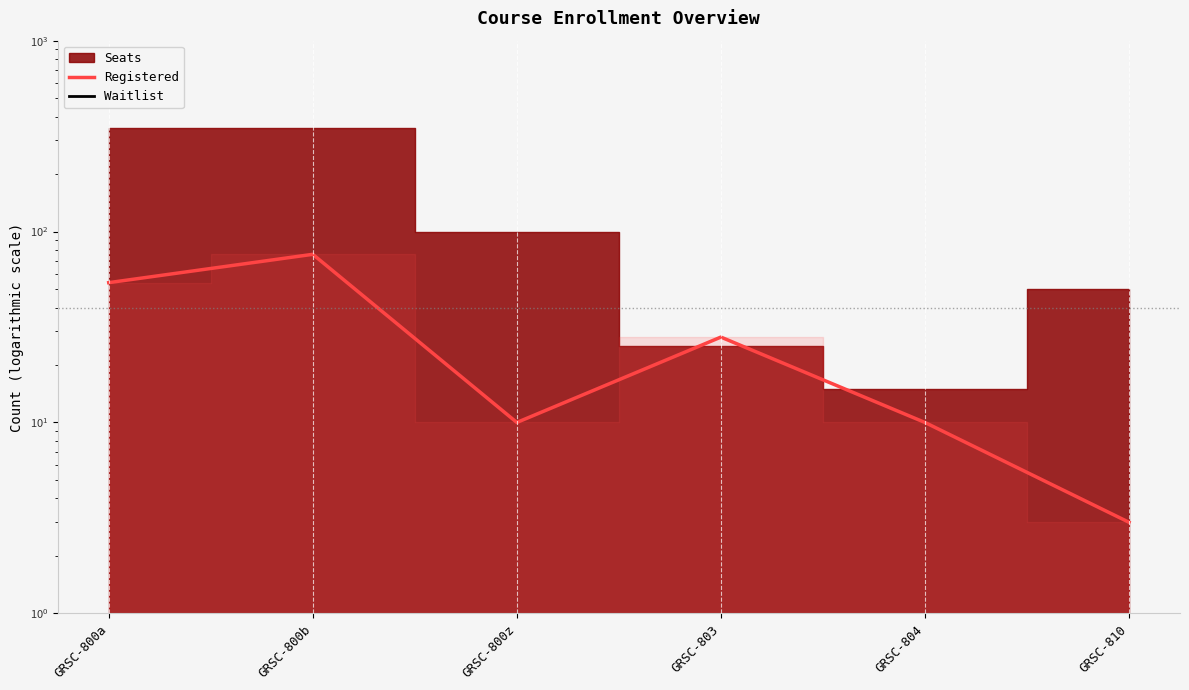

Which series has the largest total across all categories?

Registered